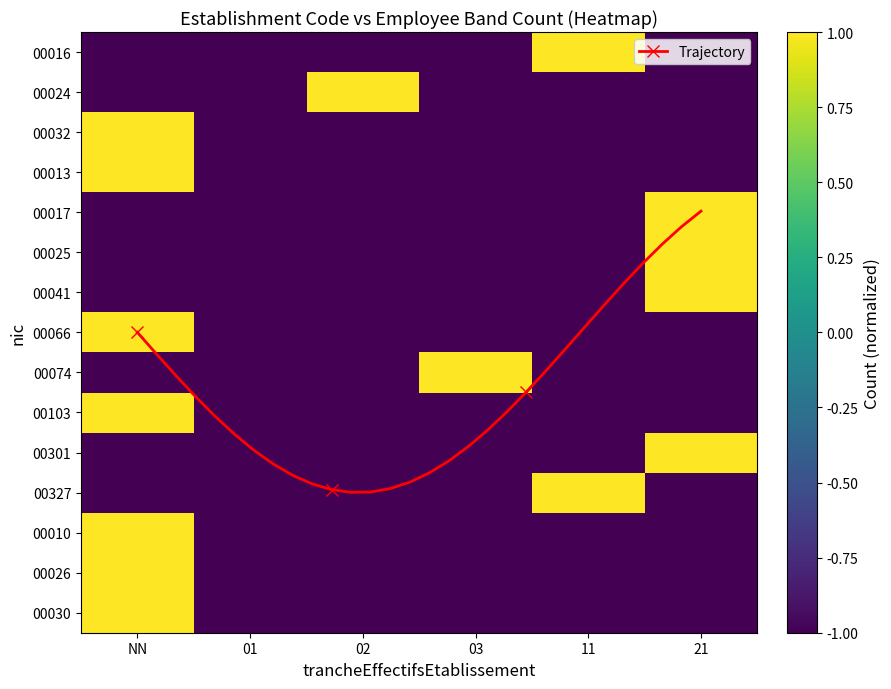

The value of 00013 at 11 is 0. True or false?

False